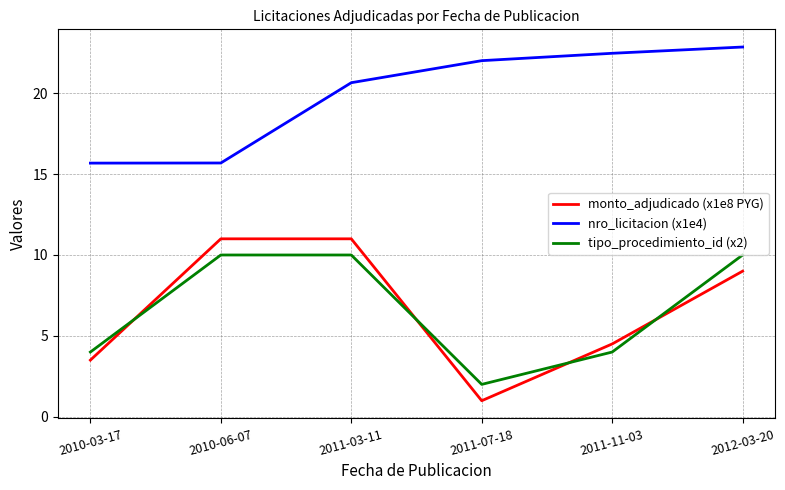

Rank the series at 2011-07-18 from highest to lowest value.

nro_licitacion (x1e4), tipo_procedimiento_id (x2), monto_adjudicado (x1e8 PYG)